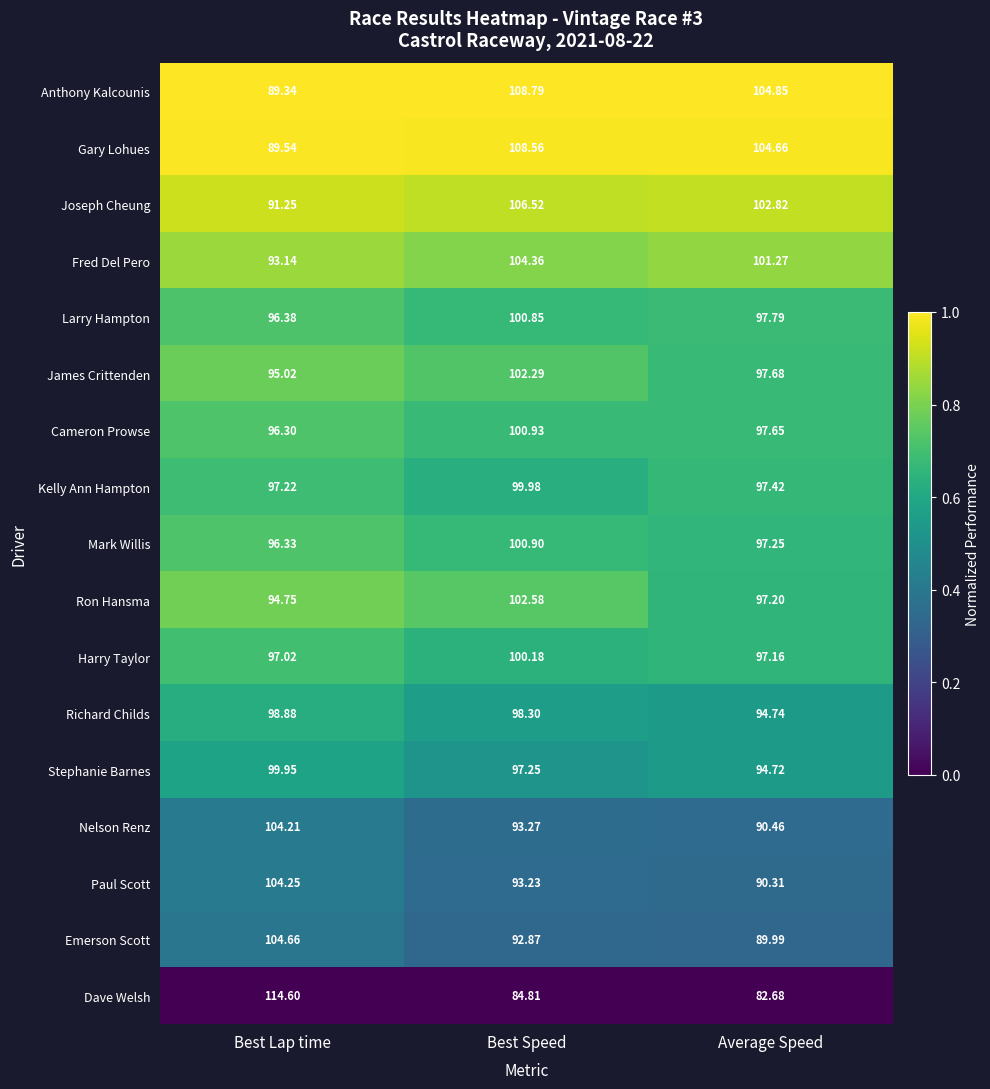

At which category is the sum across all series the highest?

Best Speed